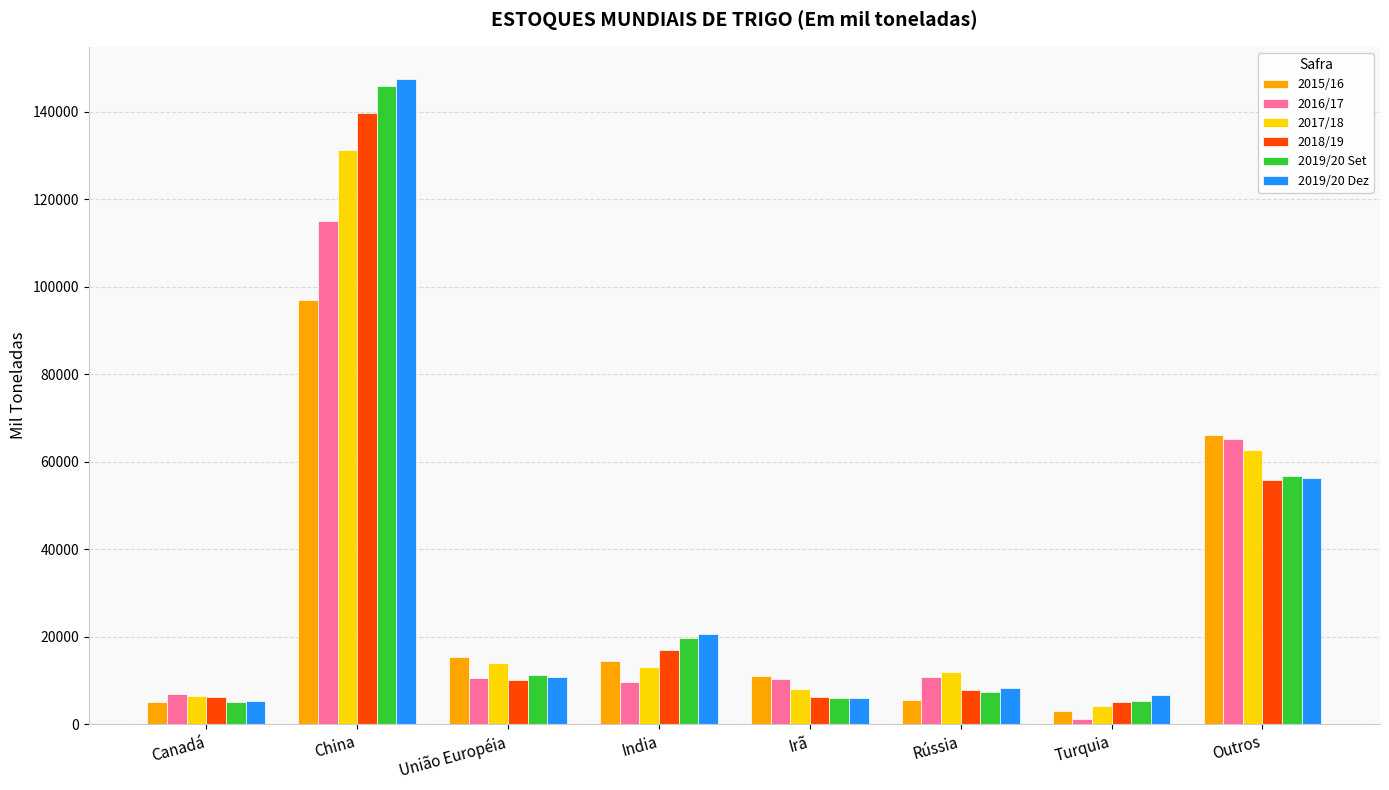

What is the total value across all series at Outros?

363042